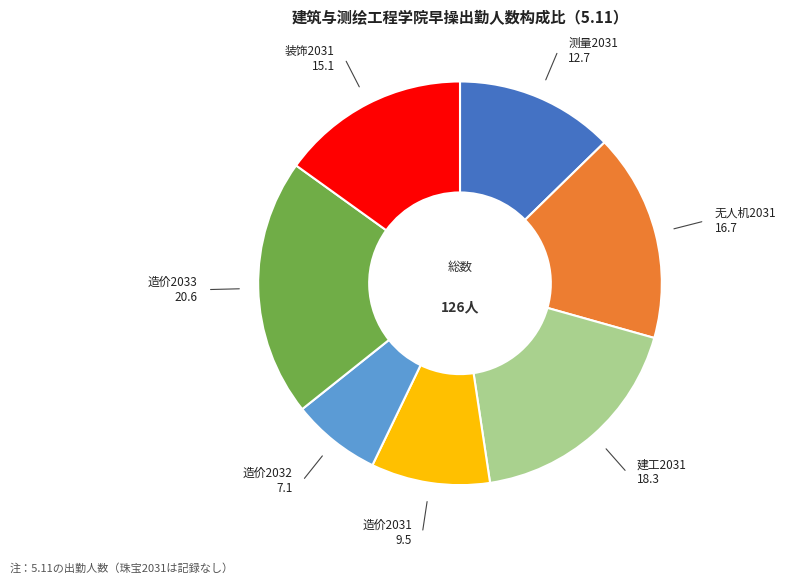

Does any single category account for the majority?

No